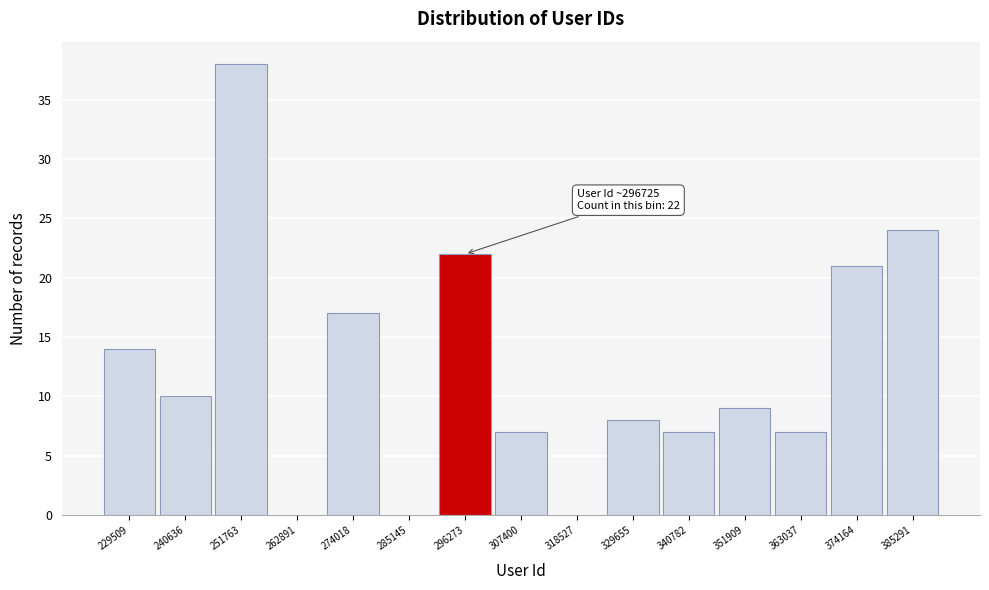

Reading left to right, list all the values displayed in this chart.

229509=14	240636=10	251763=38	262891=0	274018=17	285145=0	296273=22	307400=7	318527=0	329655=8	340782=7	351909=9	363037=7	374164=21	385291=24